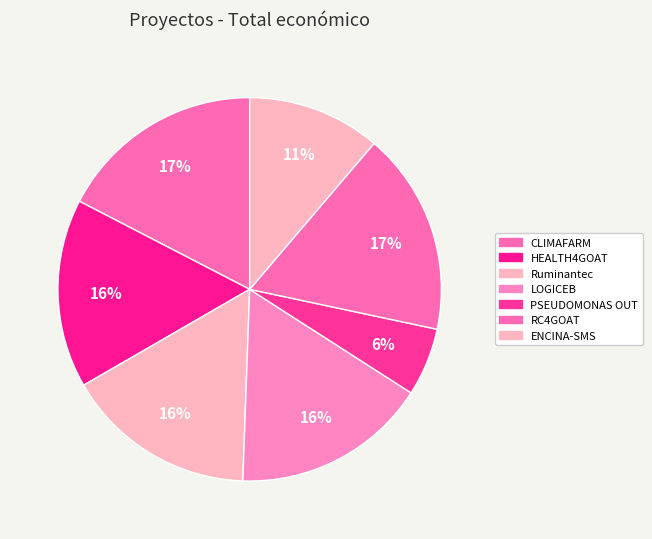

Does any single category account for the majority?

No